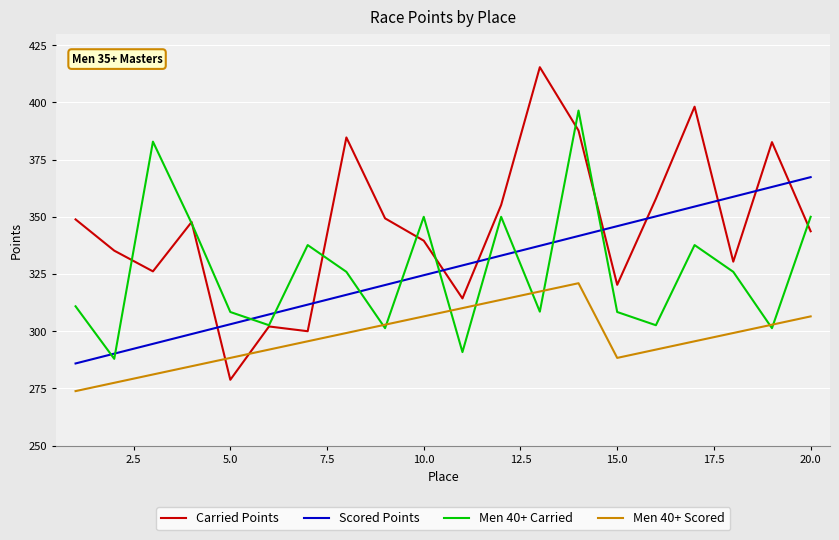

What is the highest value of the Men 40+ Scored series?

321.0